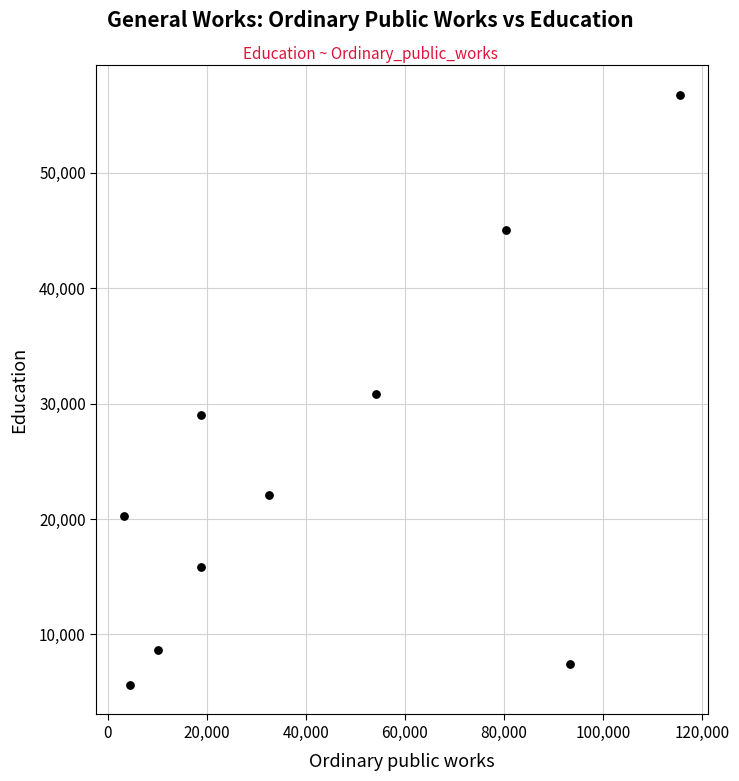

What is the average X value?

43218